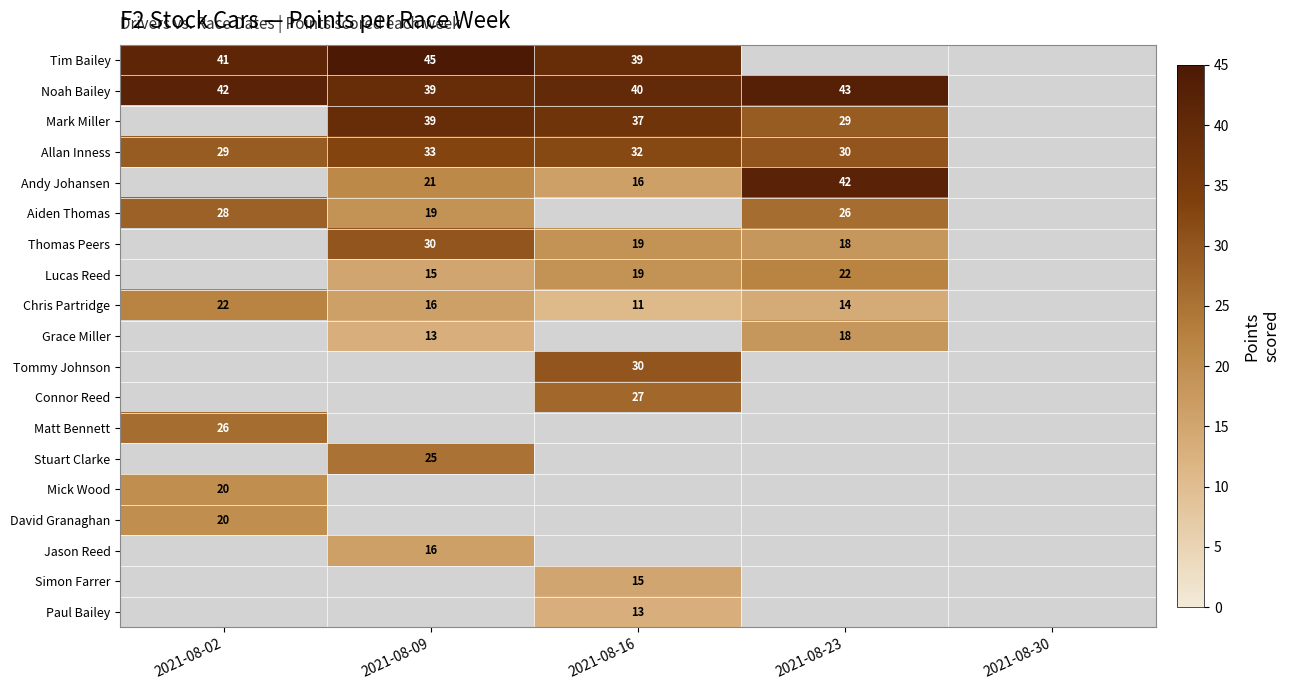

What is the minimum value shown in the chart?

11.0